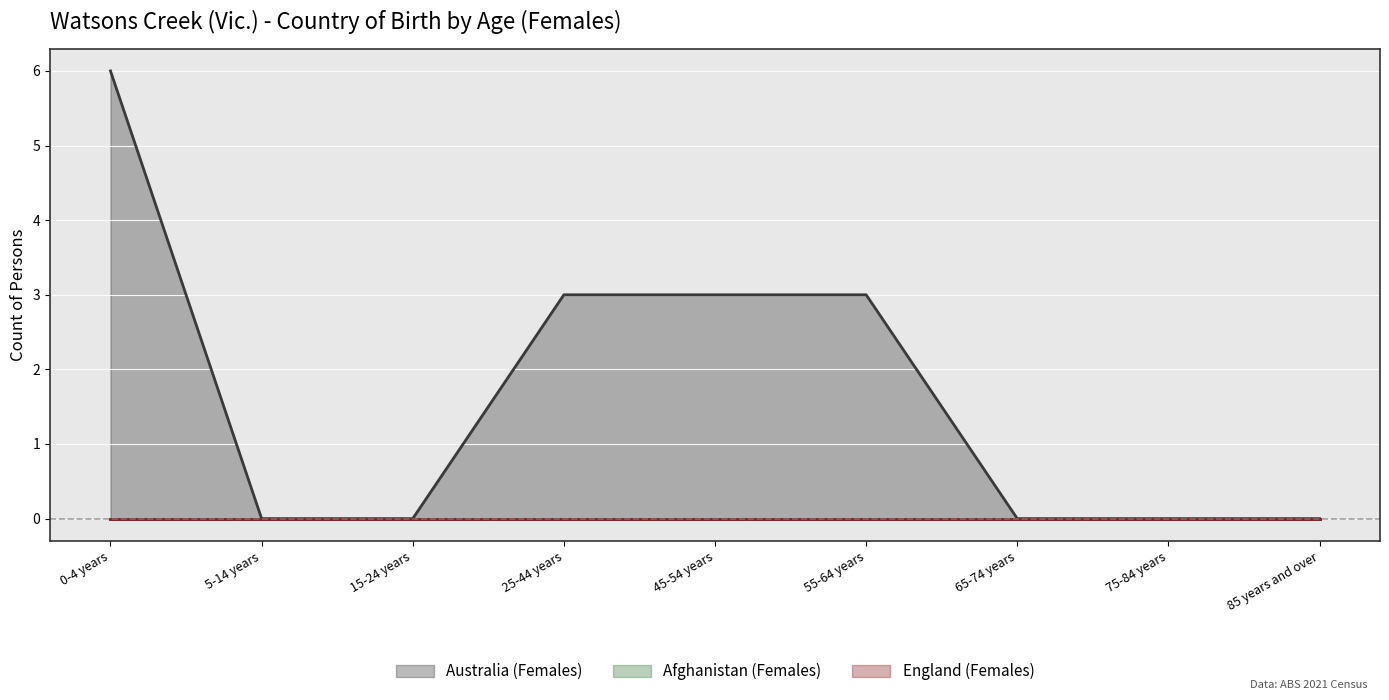

What is the maximum value shown in the chart?

6